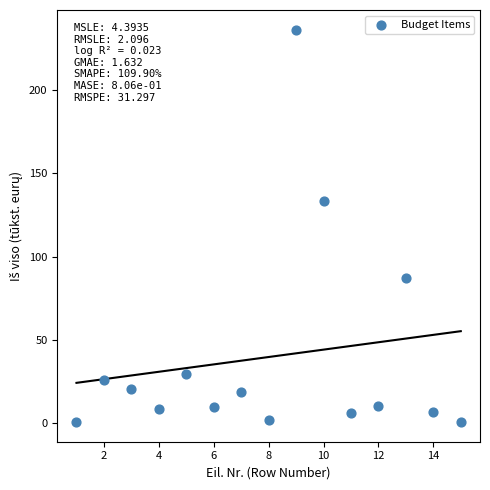

What is the range of Y values (max minus min)?

235.9